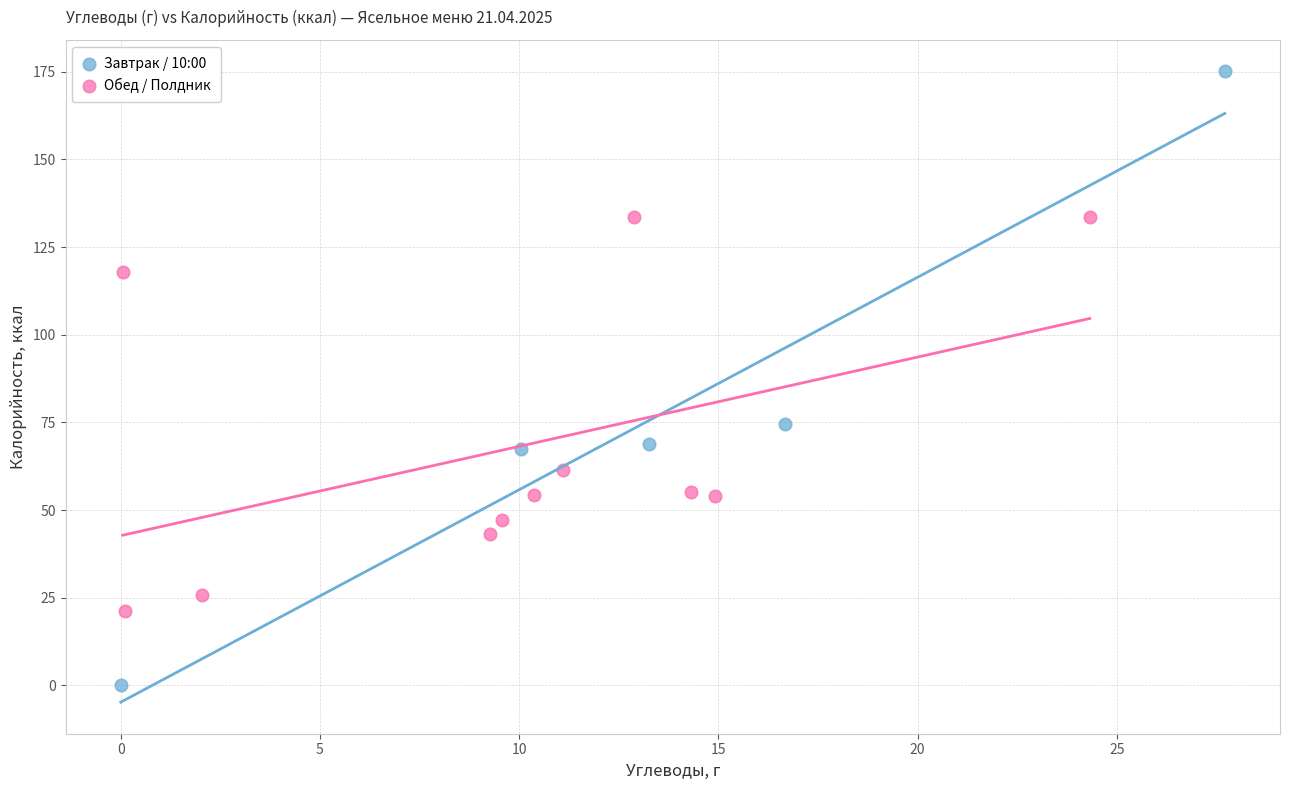

Which series has the widest spread of Y values?

Завтрак / 10:00